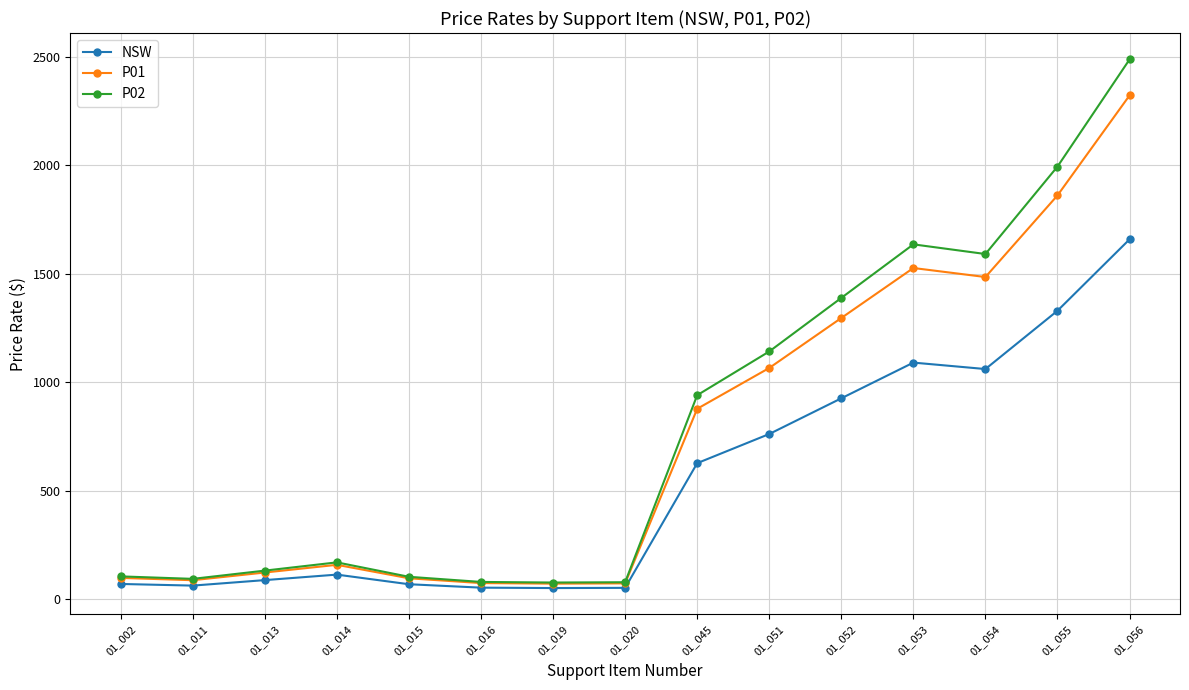

Which series has the largest total across all categories?

P02